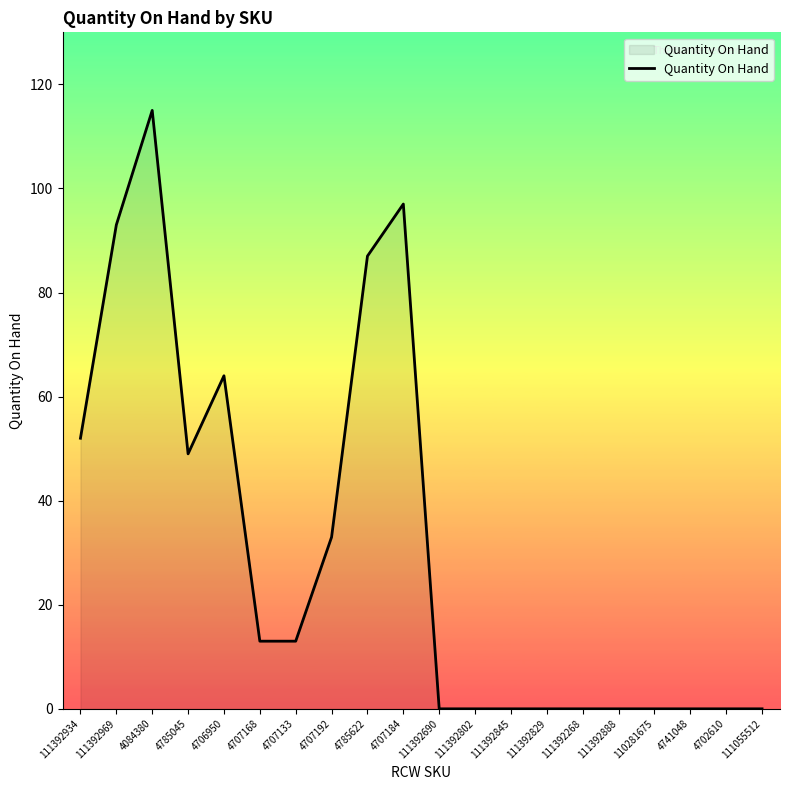

Reading right to left, extract all data points from this chart.

111055512=0	4702610=0	4741048=0	110281675=0	111392888=0	111392268=0	111392829=0	111392845=0	111392802=0	111392690=0	4707184=97	4785622=87	4707192=33	4707133=13	4707168=13	4706950=64	4785045=49	4084380=115	111392969=93	111392934=52